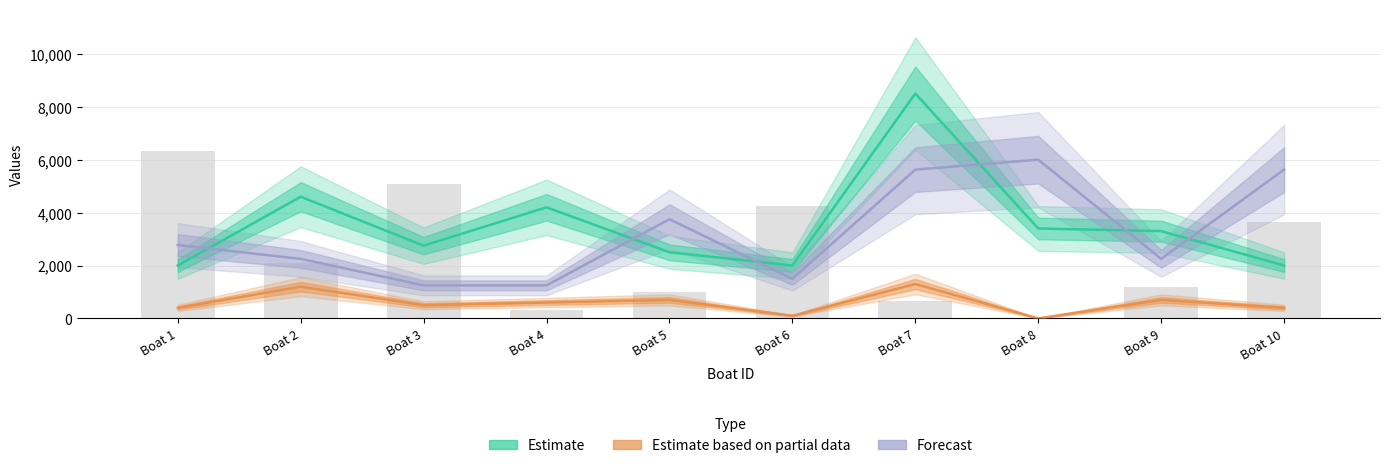

Which has a higher value, Boat 4 or Boat 8?

Boat 4